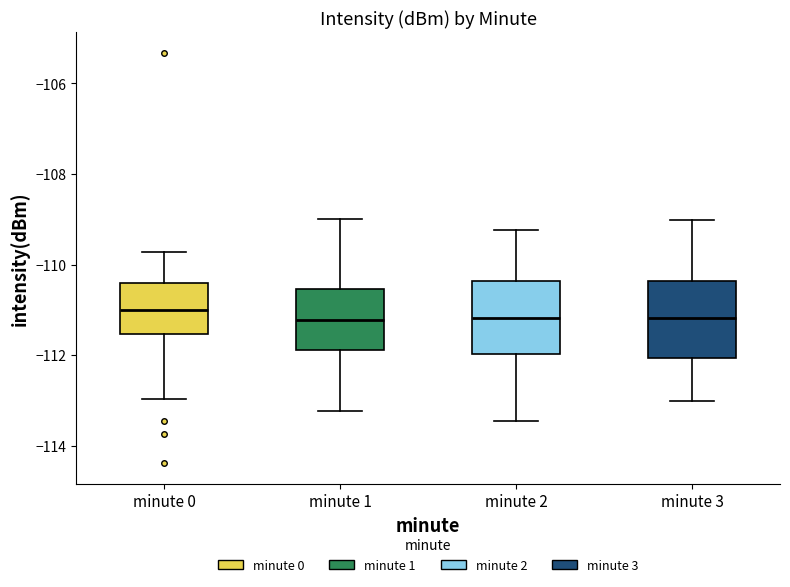

Where is the lower edge of the box for minute 2 on the y-axis? The values are not printed on the chart, so give them approximately, as read against the axis.

-112.0